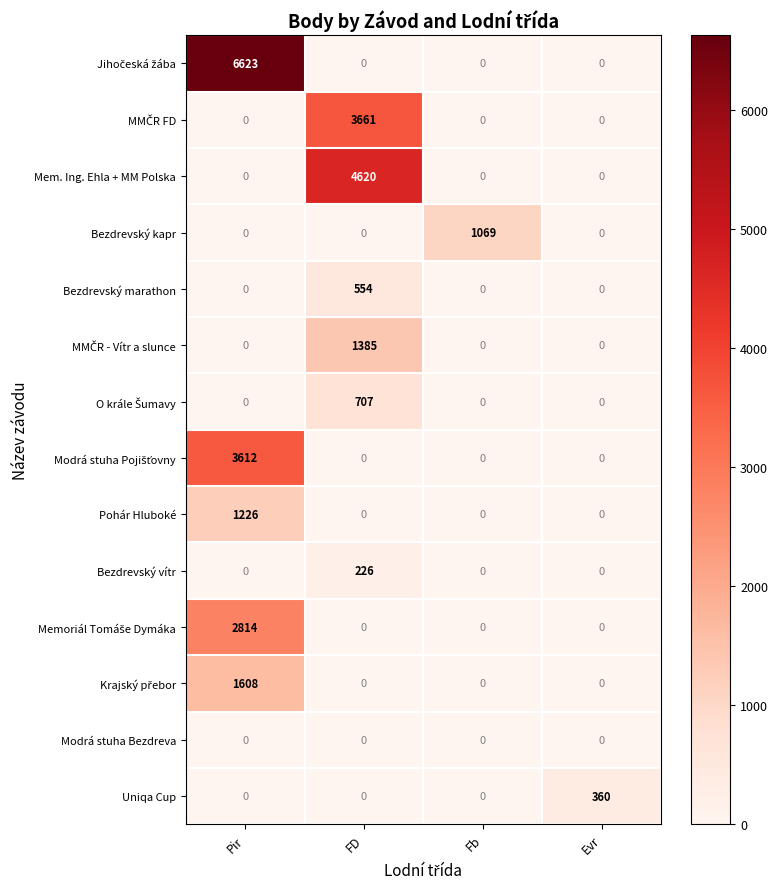

What is the spread (max minus min) of values at Fb?

1069